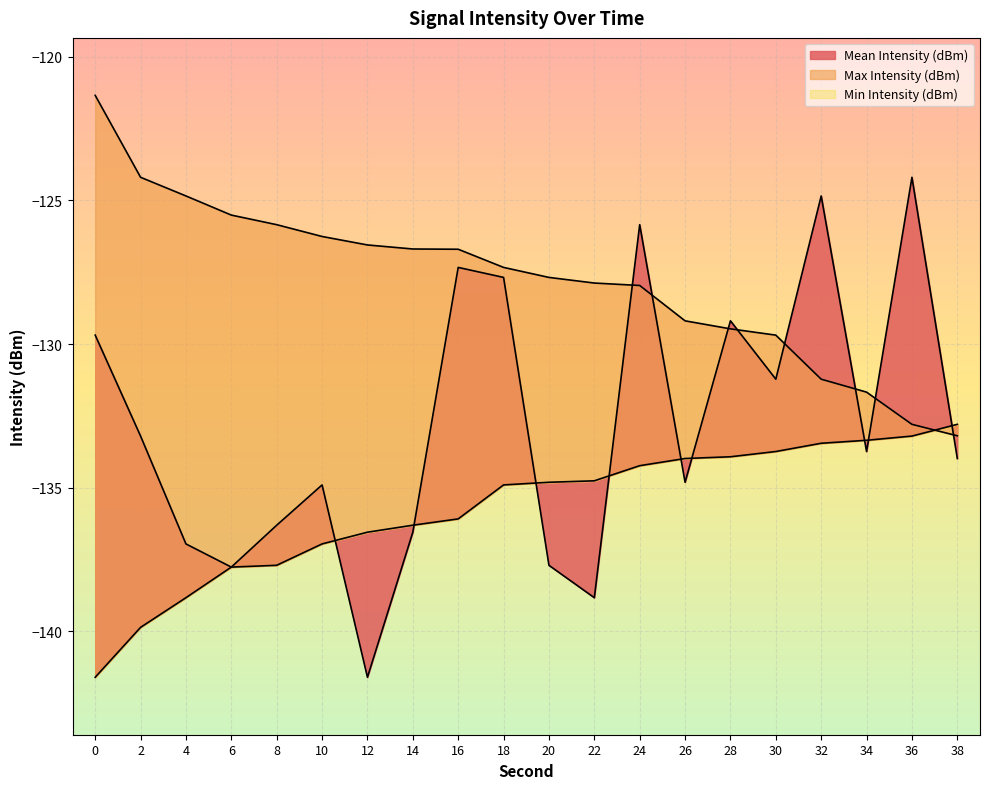

After their last crossing, which series has the higher values: Mean Intensity (dBm) or Min Intensity (dBm)?

Min Intensity (dBm)